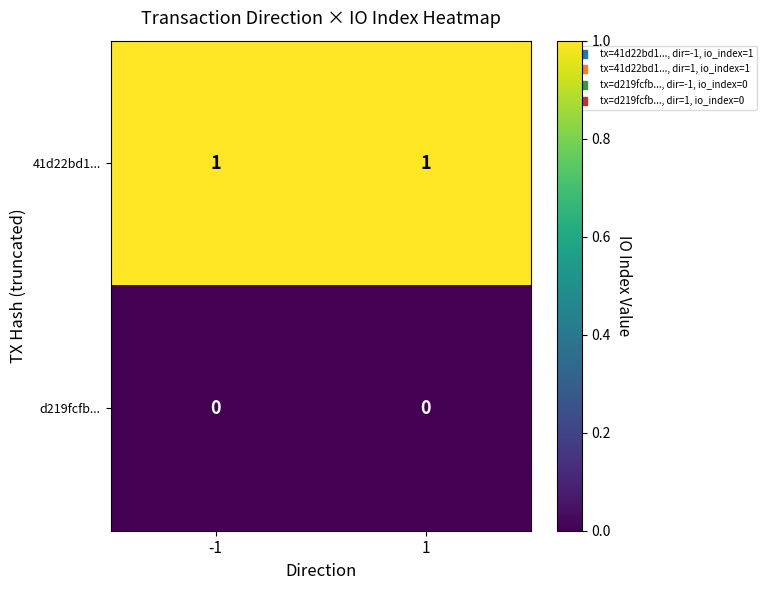

Reading left to right, what are all the values shown in this chart?

41d22bd1...: -1=1	1=1
d219fcfb...: -1=0	1=0